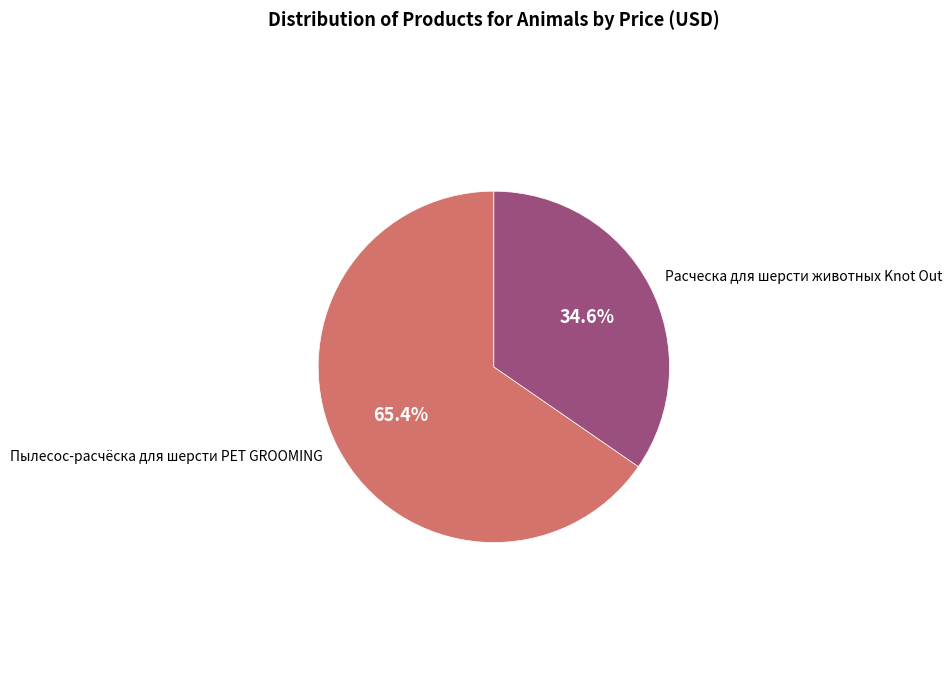

True or false: Расческа для шерсти животных Knot Out accounts for 35% of the total.

True